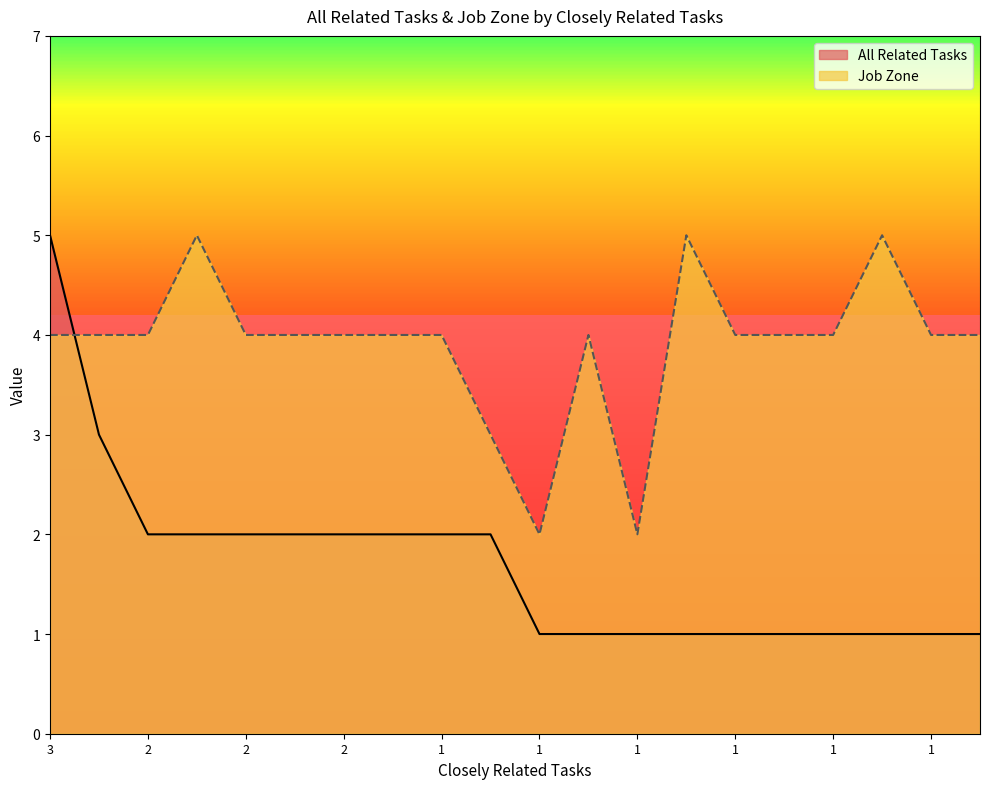

What is the difference between the second highest and minimum values in the Job Zone series?

3